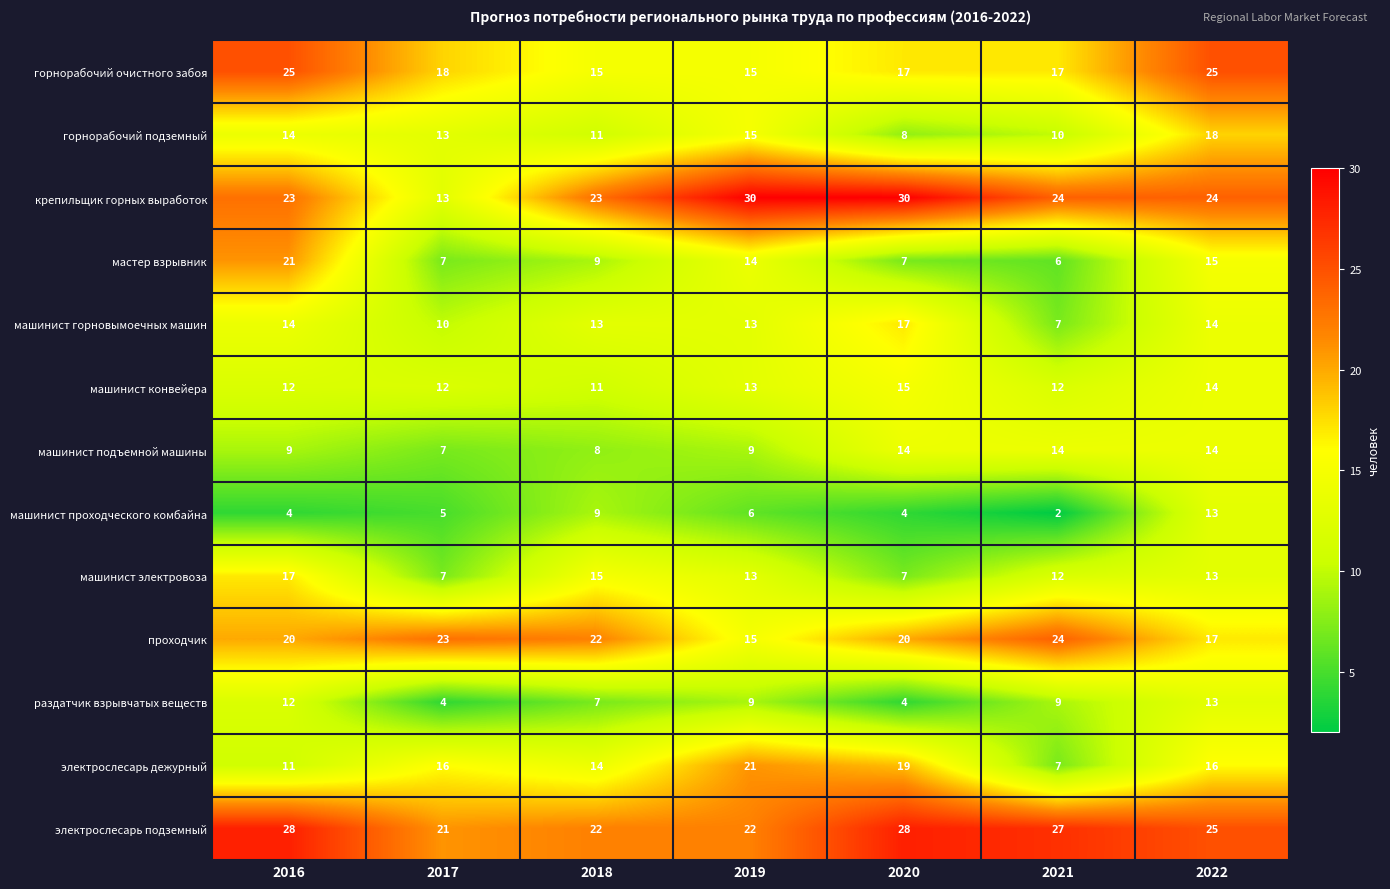

What is the sum of all машинист горновымоечных машин values?

88